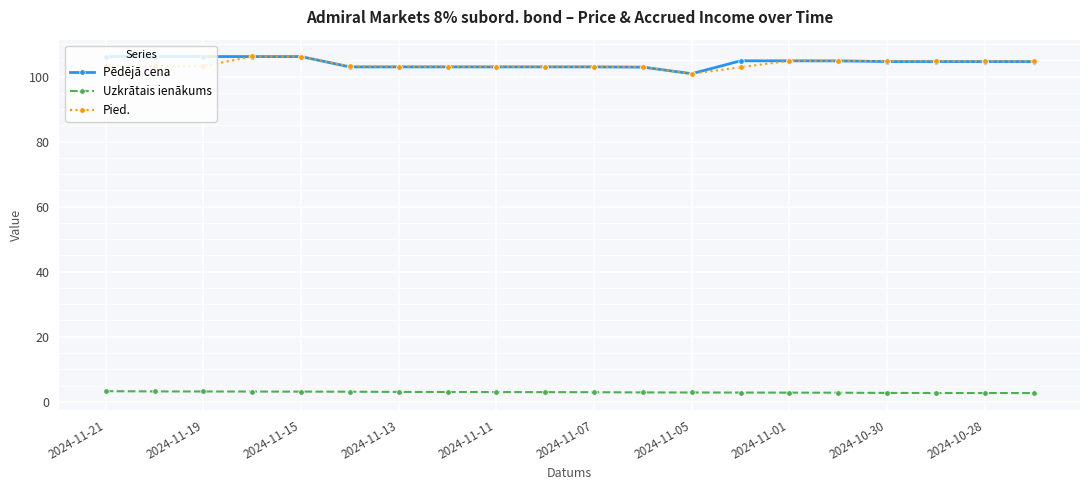

What is the highest value of the Uzkrātais ienākums series?

3.3